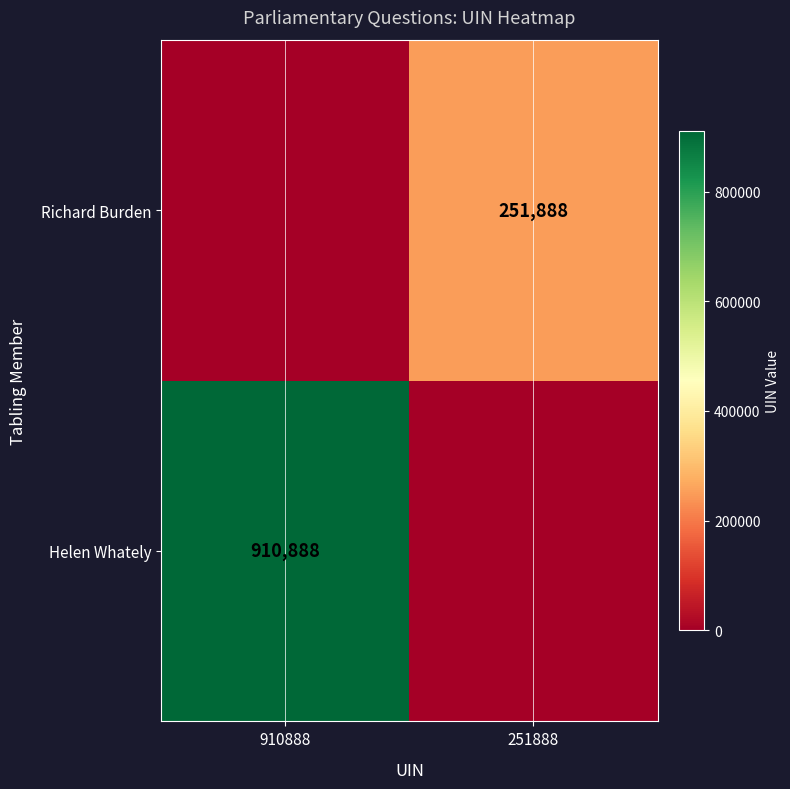

At which category is the sum across all series the highest?

910888